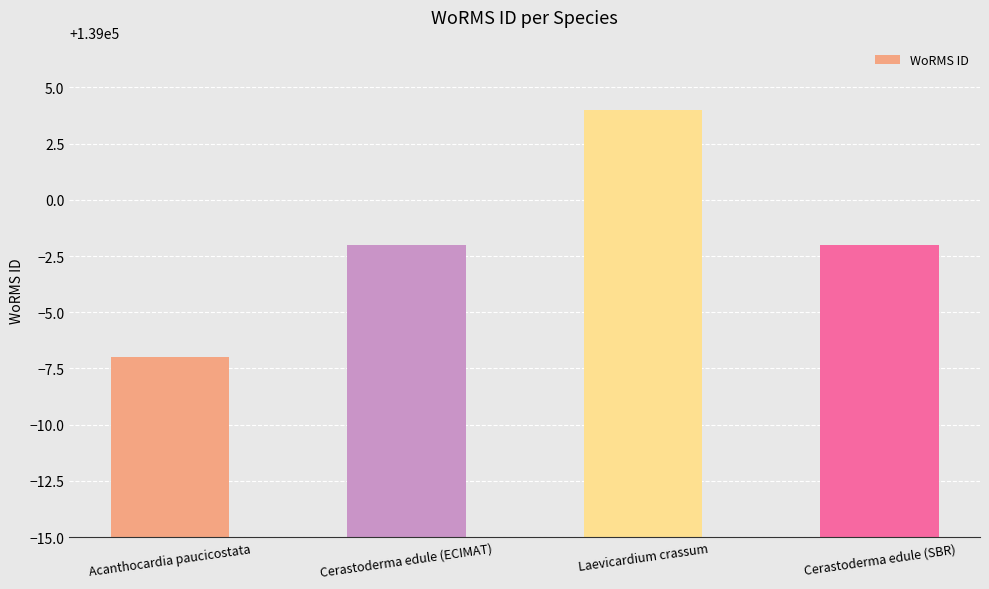

What is the difference between the maximum and second lowest values?

6